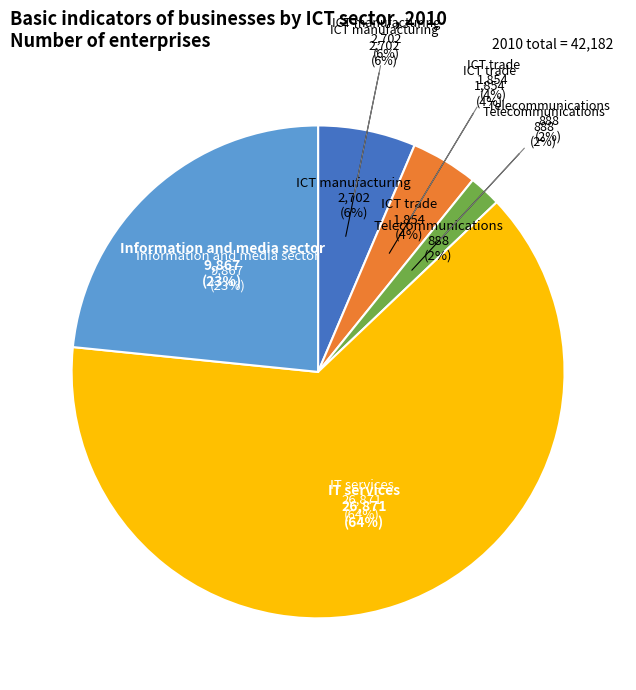

Which slice is the smallest?

Telecommunications